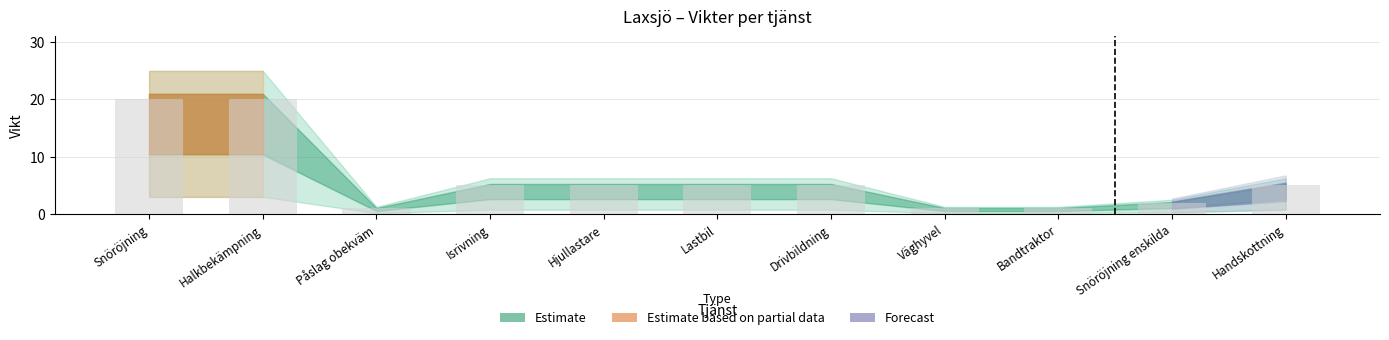

The chart shows a value of 5 at Isrivning. True or false?

True